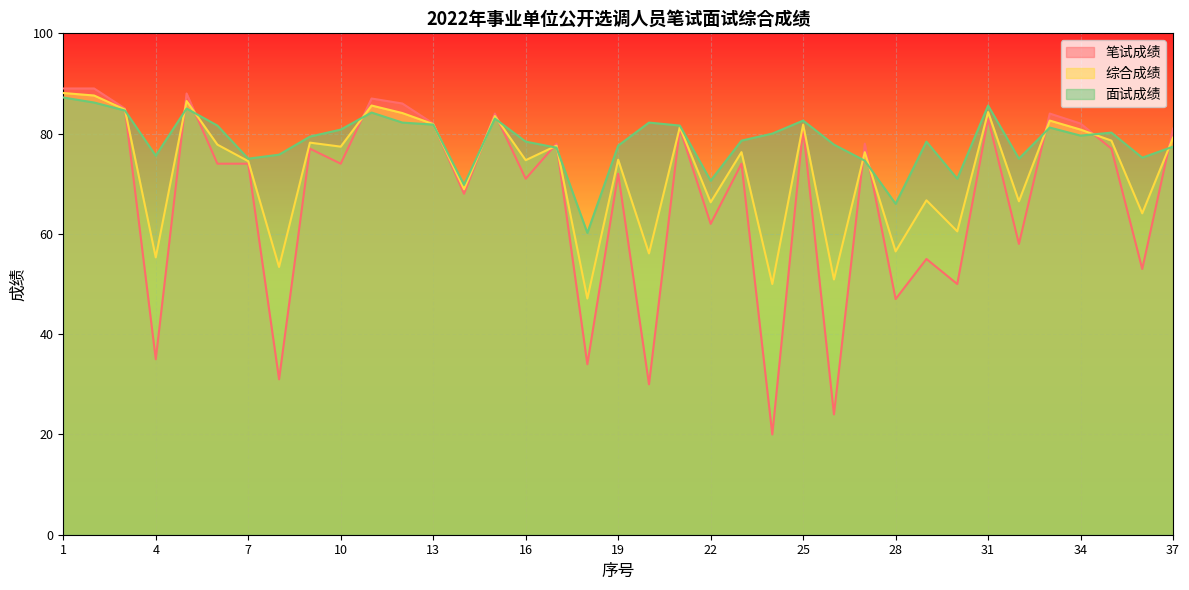

What is the maximum value for 综合成绩?

88.1